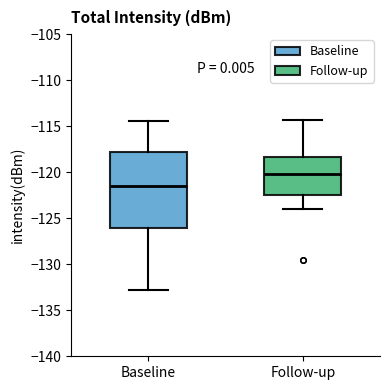

Reading left to right, read every box against the y-axis: the position of its median line, the range the box covers, and the ends of its whiskers. The values are not printed on the chart, so give them approximately, as read against the axis.

Baseline: median -121.5, box -126.0 to -118.0, whiskers -133.0 to -114.5
Follow-up: median -120.0, box -122.5 to -118.5, whiskers -124.0 to -114.5